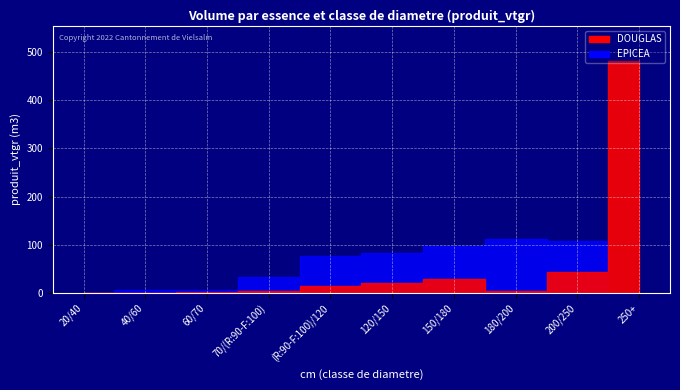

Reading left to right, what are all the values shown in this chart?

DOUGLAS: 0.1	0.9	1.3	5.0	14.2	20.6	29.2	3.7	42.7	481.5
EPICEA: 0.6	7.0	6.6	32.9	77.6	83.0	97.4	112.3	107.1	0.0